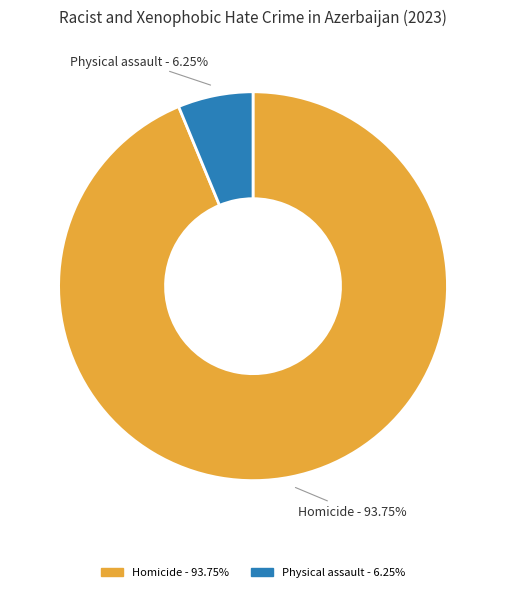

Approximately how many times larger is the value at Physical assault compared to Homicide?

0.1